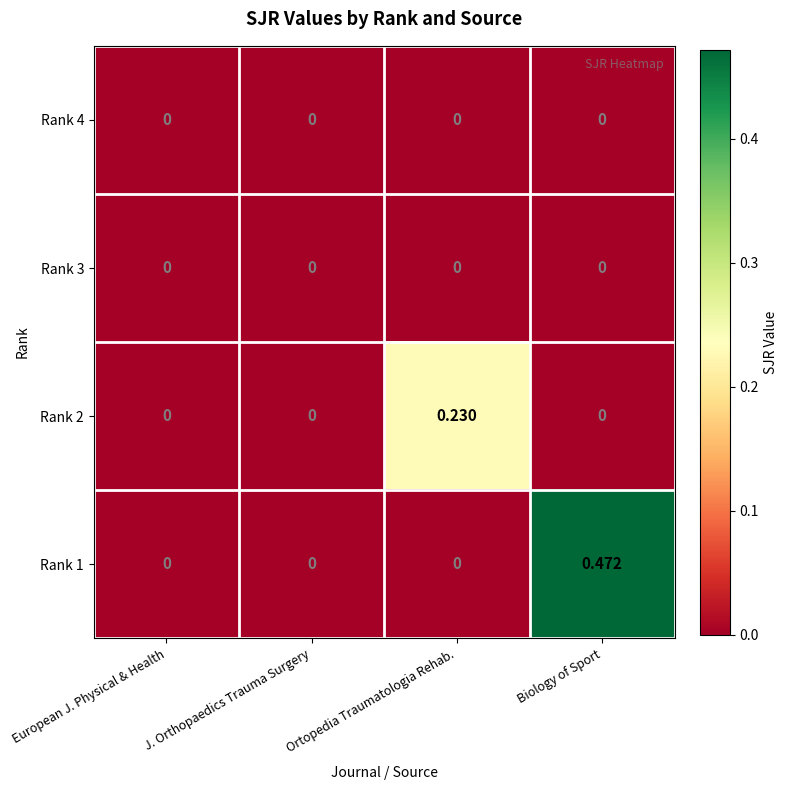

At which category is the sum across all series the highest?

Biology of Sport